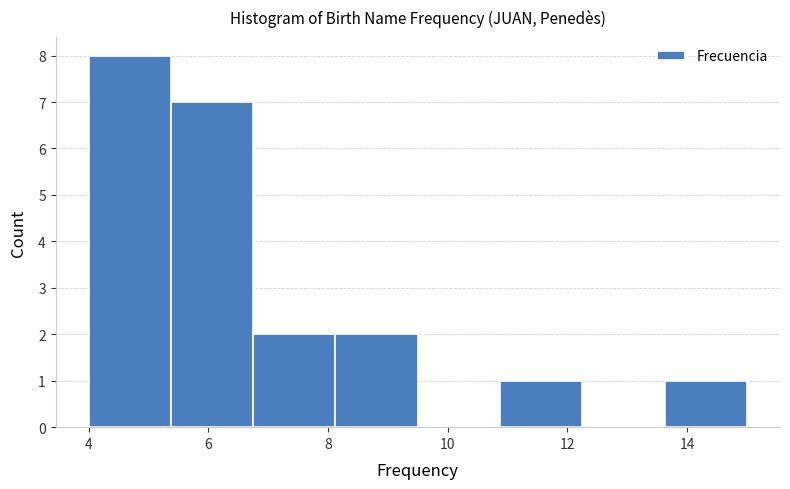

How tall is the bar that spans 8.2 to 9.6 on the x-axis? Neither the bar edges nor the heights are printed on the chart, so give them approximately, as read against the axes.

2